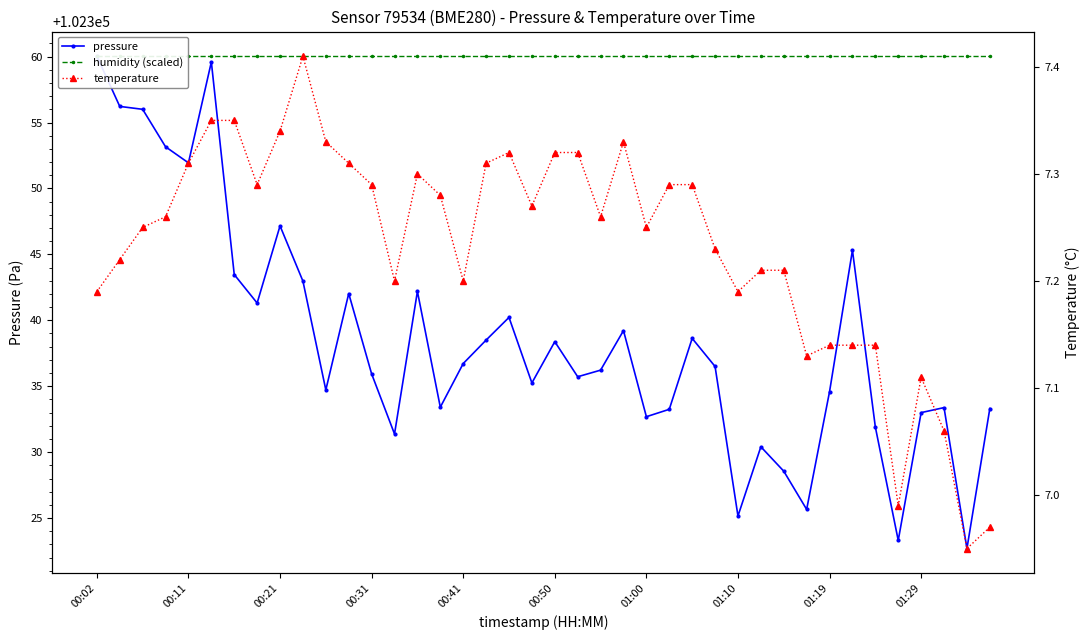

What are all the series names shown in the legend?

pressure, humidity (scaled), temperature